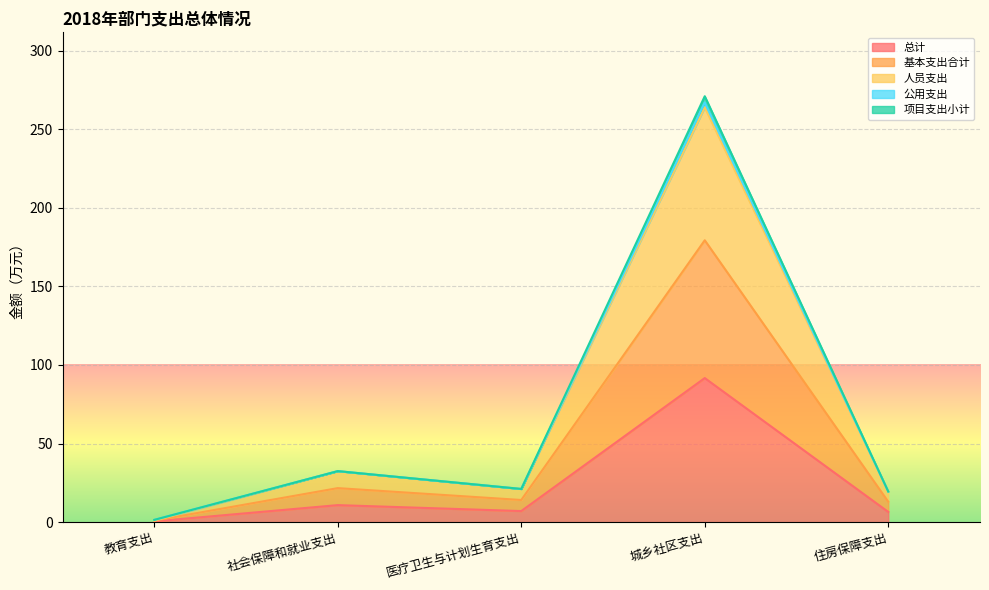

How many values in the 总计 series are below 7?

2